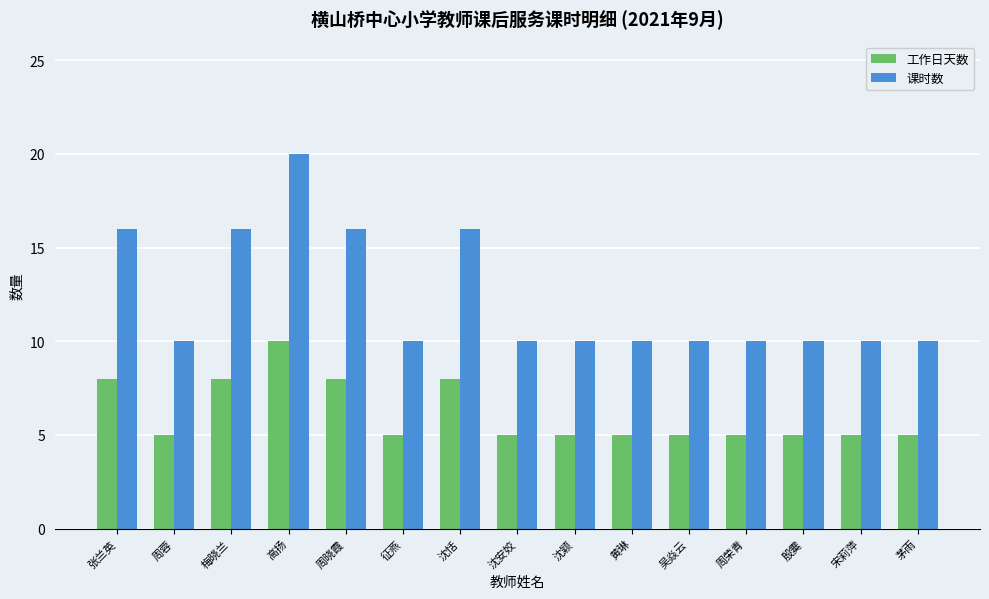

What is the label of the 11th bar from the right?

周晓霞